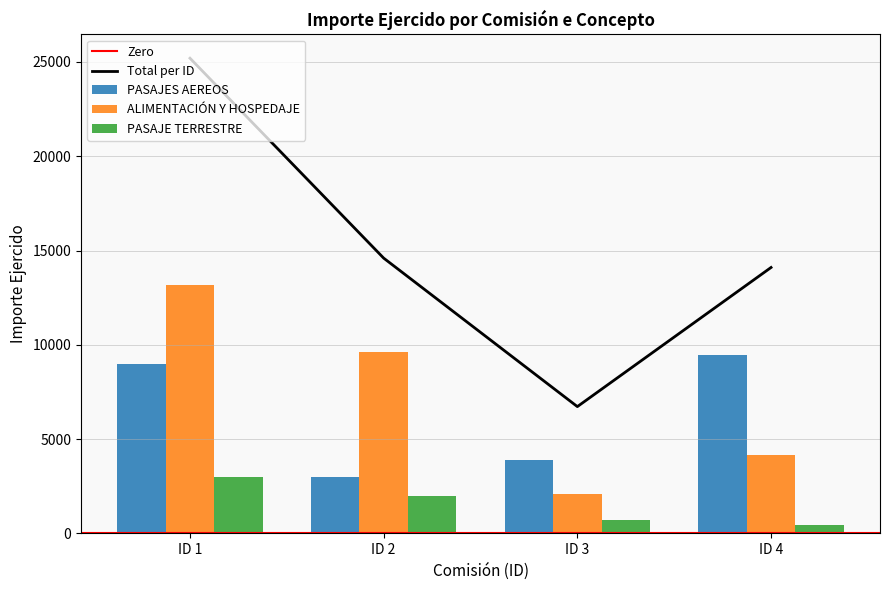

Rank the categories by ALIMENTACIÓN Y HOSPEDAJE value from lowest to highest.

ID 3, ID 4, ID 2, ID 1